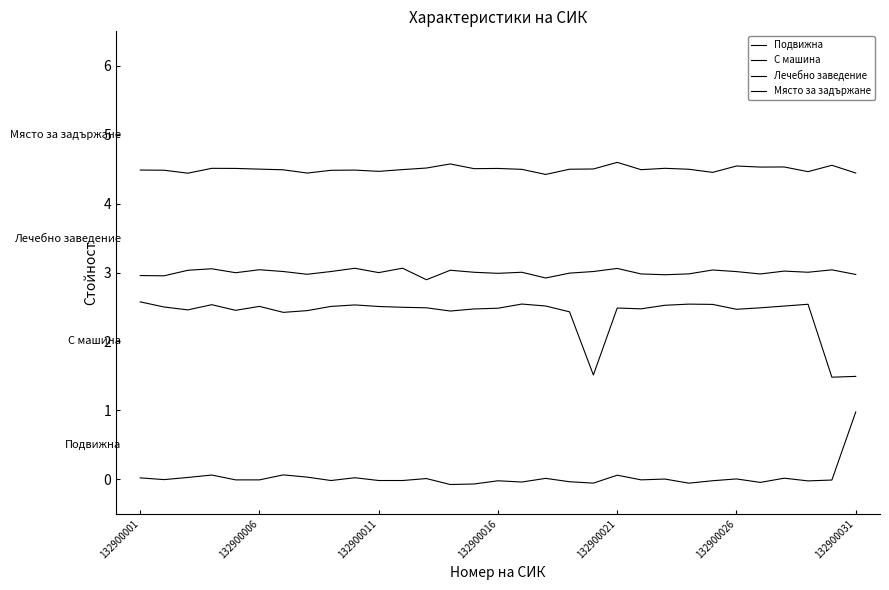

Count the С машина values in the range 2 to 3.

28